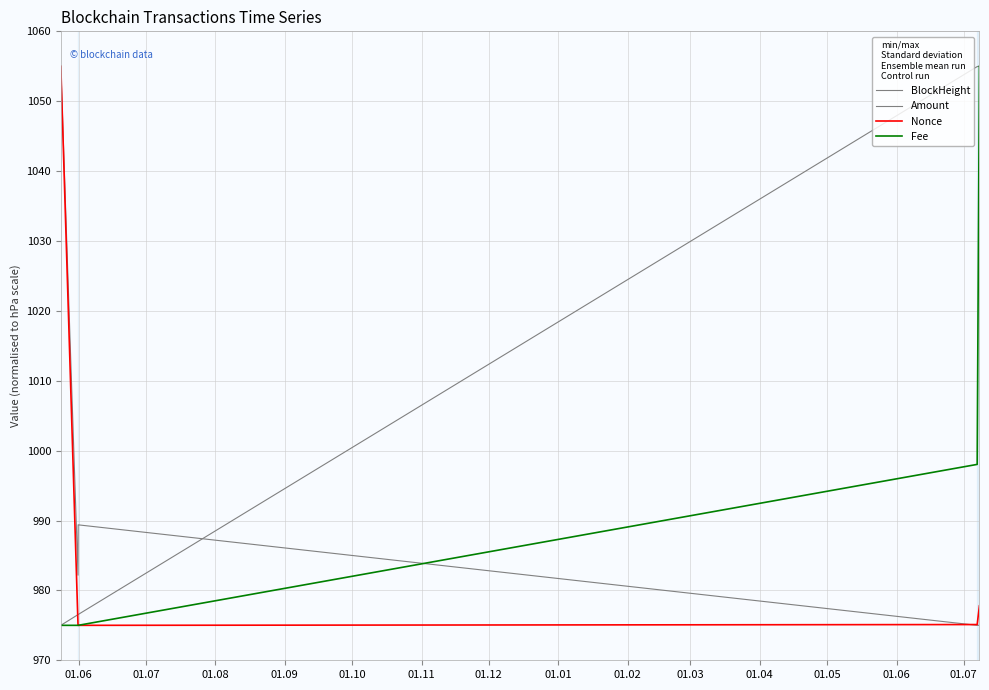

Does the chart display data point markers on the line(s)?

No